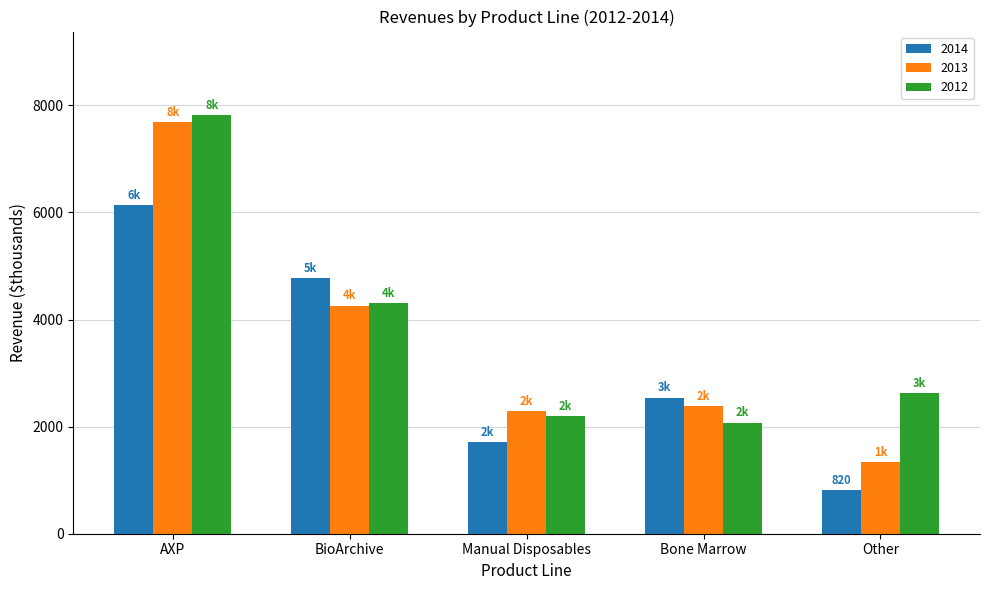

What is the maximum value for 2013?

7687